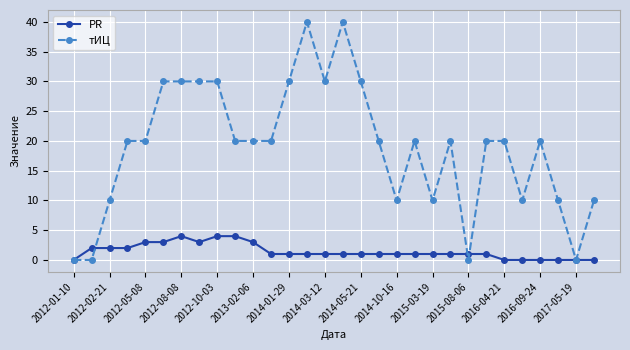

True or false: PR has more than 0 points higher than both neighbors.

True